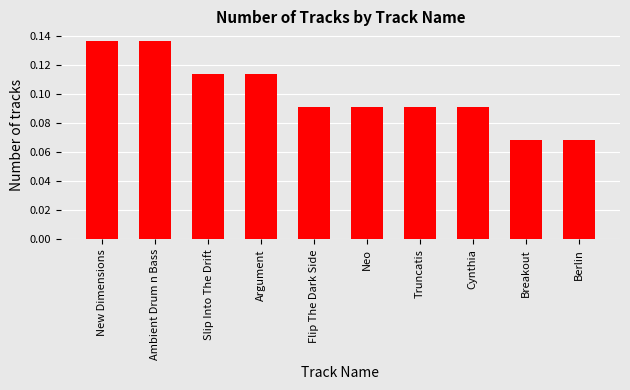

What is the sum of all values?

1.0